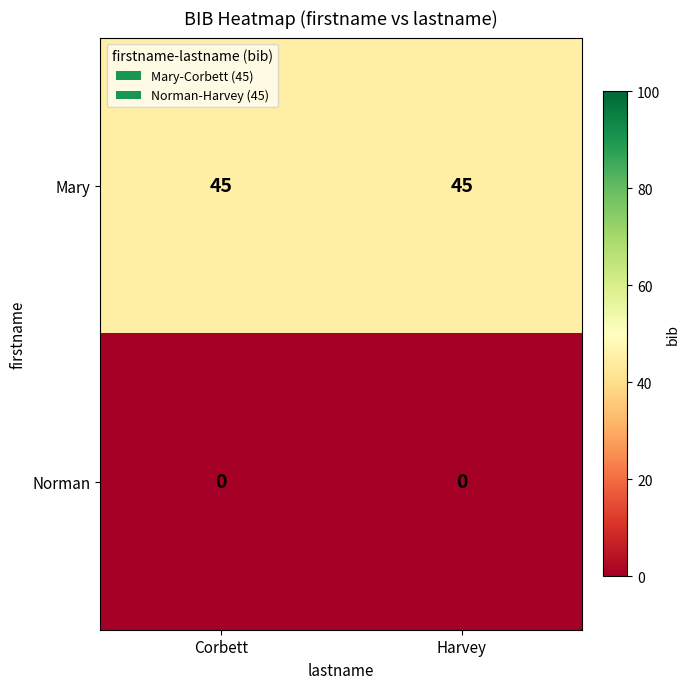

How many distinct data groups are displayed?

2